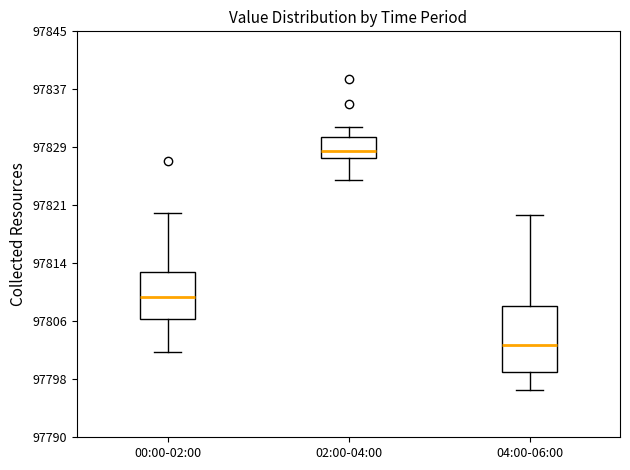

Which box has the lowest median line?

04:00-06:00